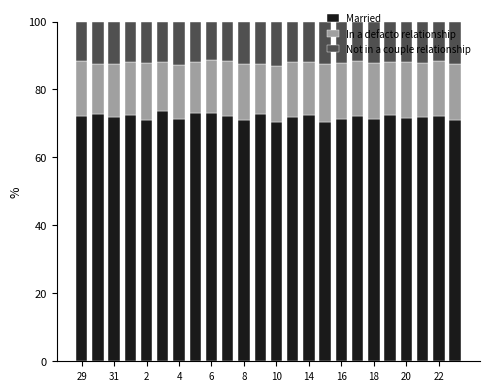

What is the highest value of the Married series?

73.6